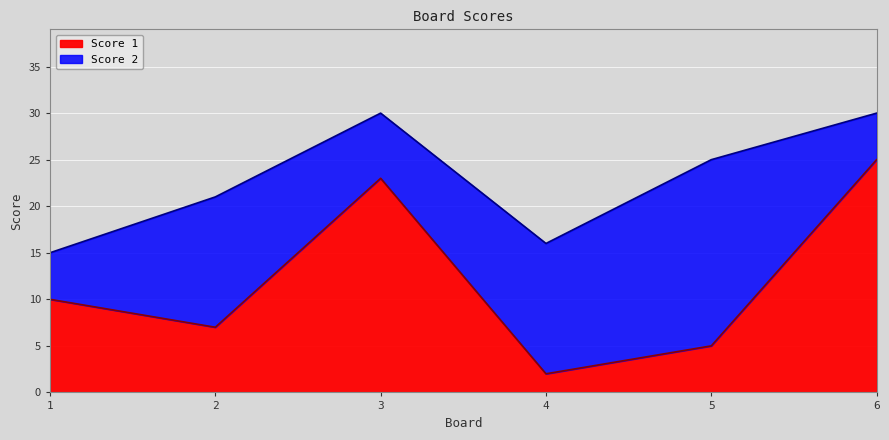

List the labels in order of value, smallest first.

4, 5, 2, 1, 3, 6